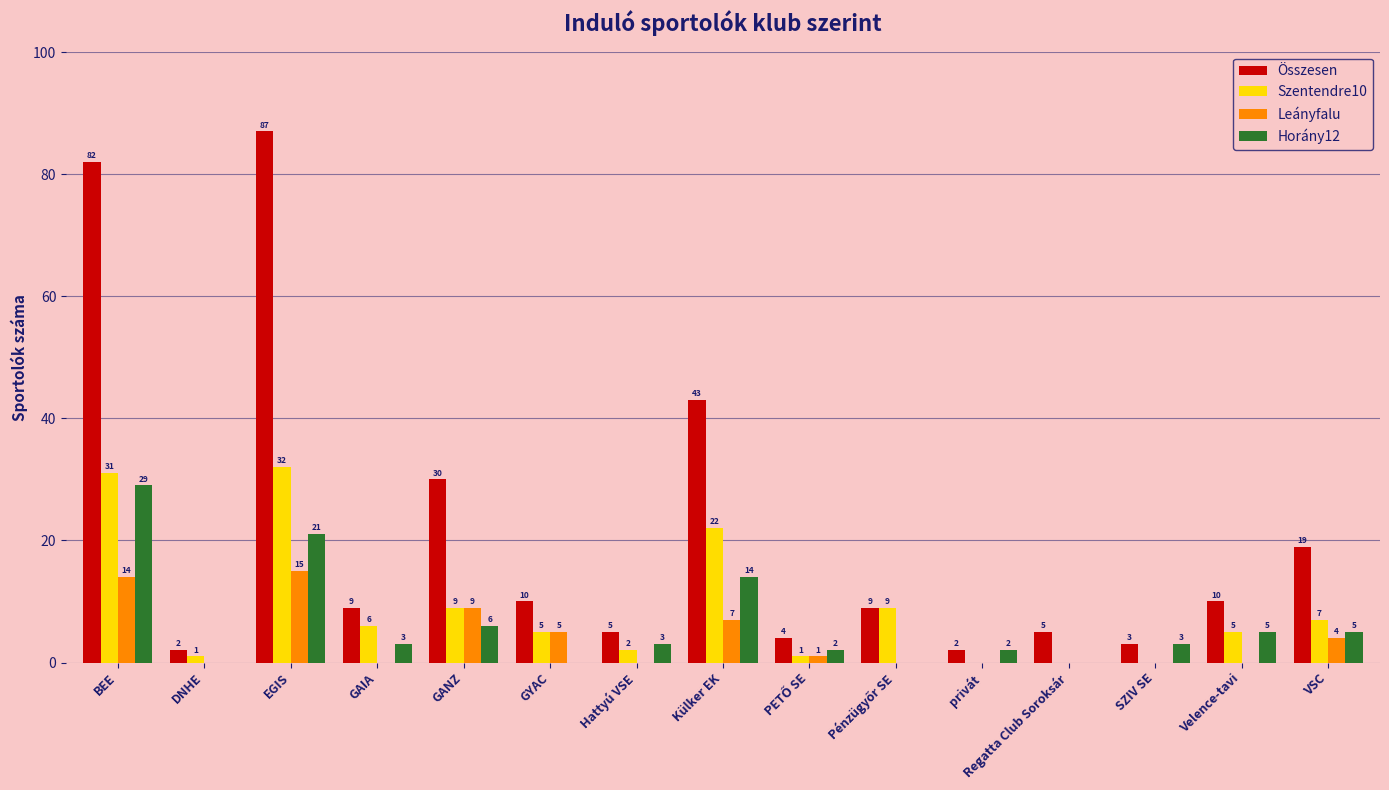

The Szentendre10 series shows 9 at Velence-tavi. True or false?

False